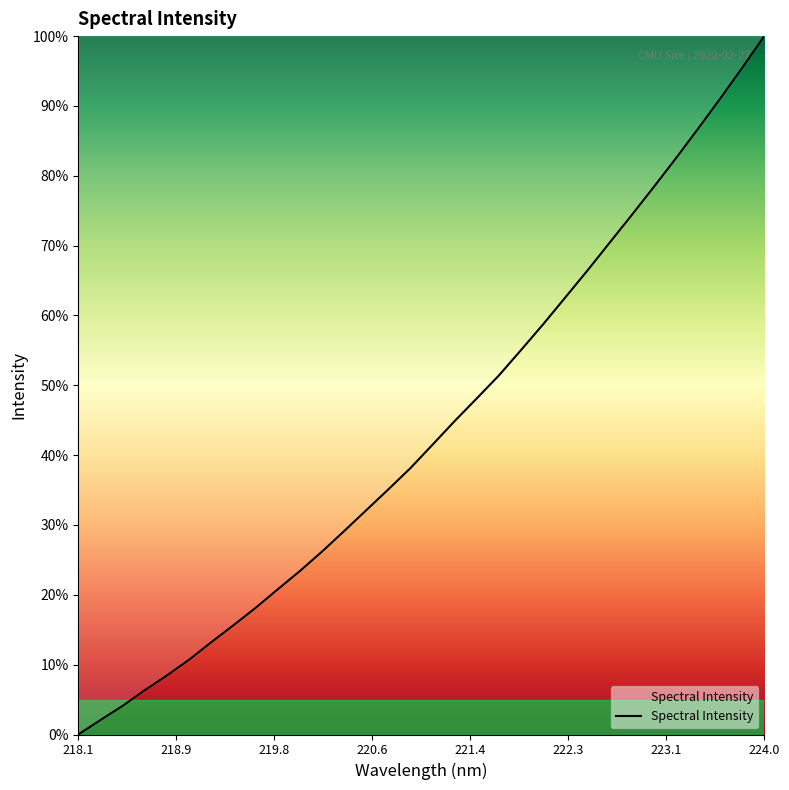

What is the greatest value displayed?

100.0